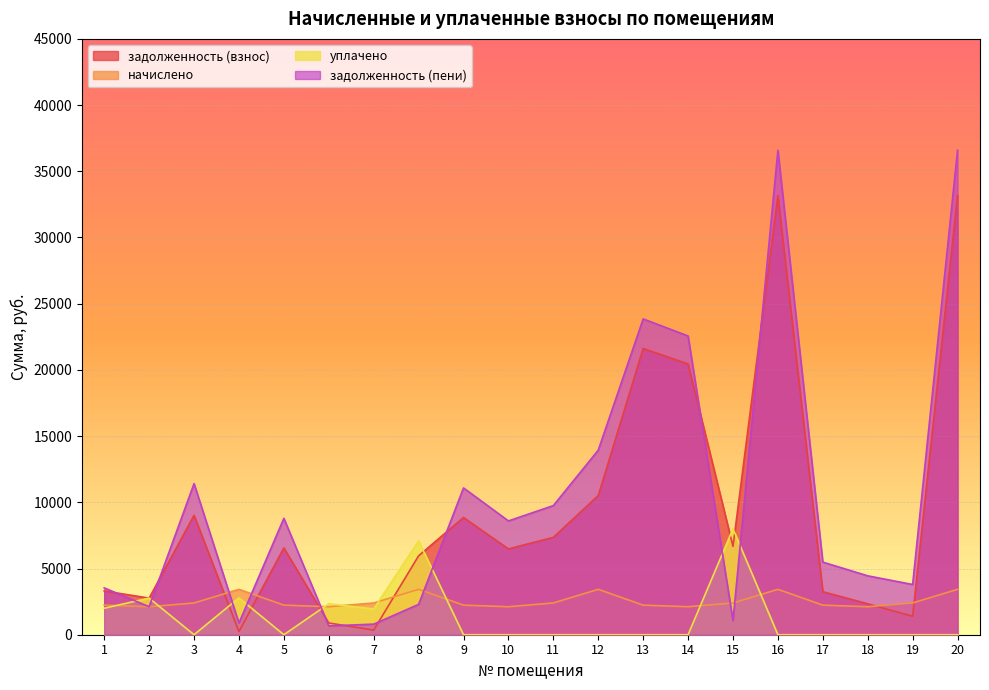

True or false: задолженность (взнос) has more than 0 points higher than both neighbors.

True